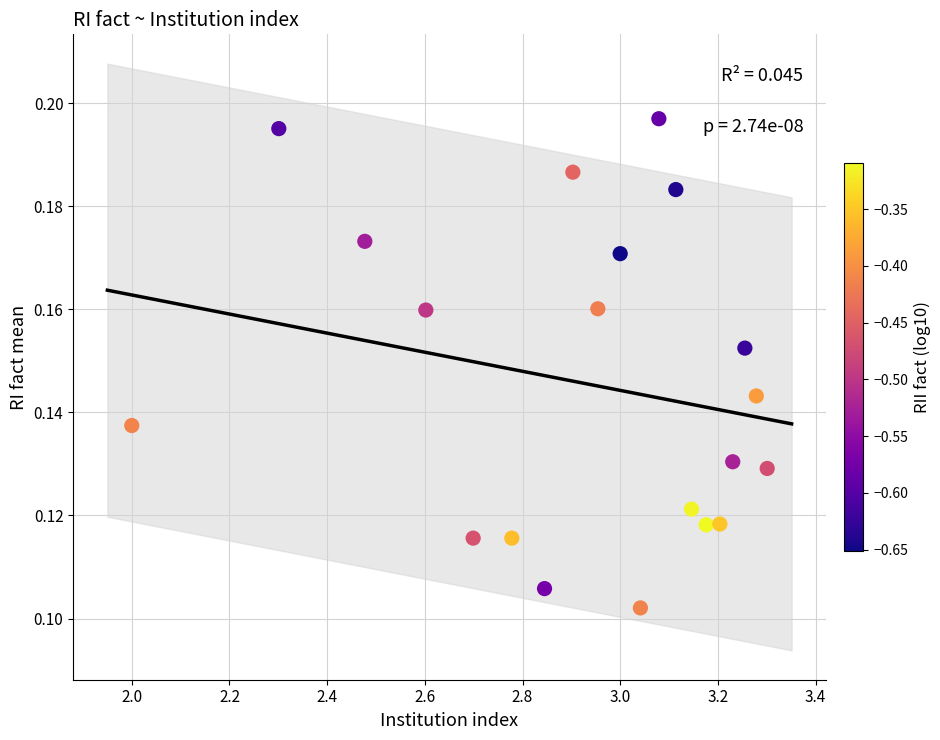

Count the number of points in this scatter plot.

20